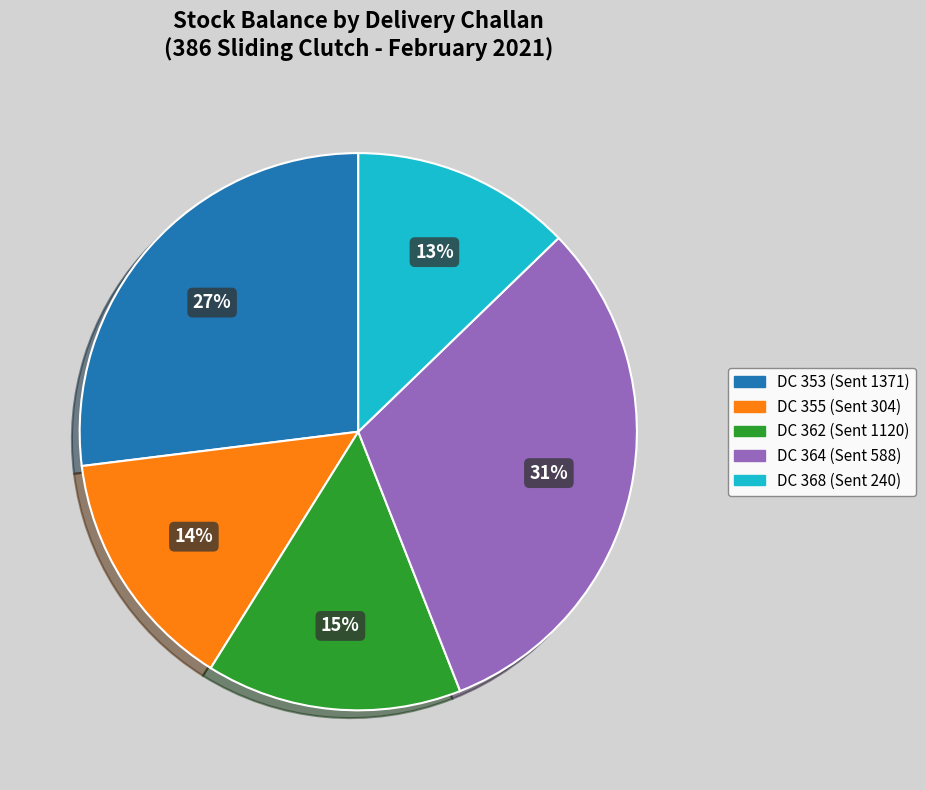

Does any single category account for the majority?

No